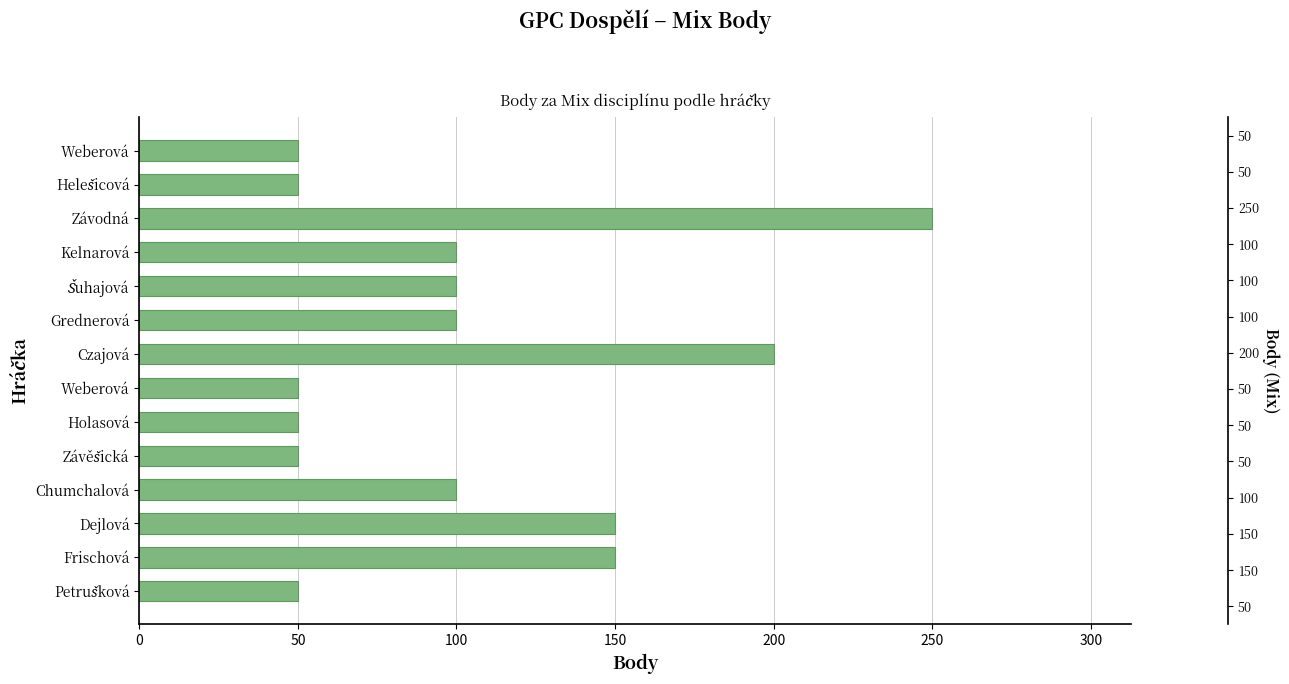

Which category has the highest value across all series?

Závodná